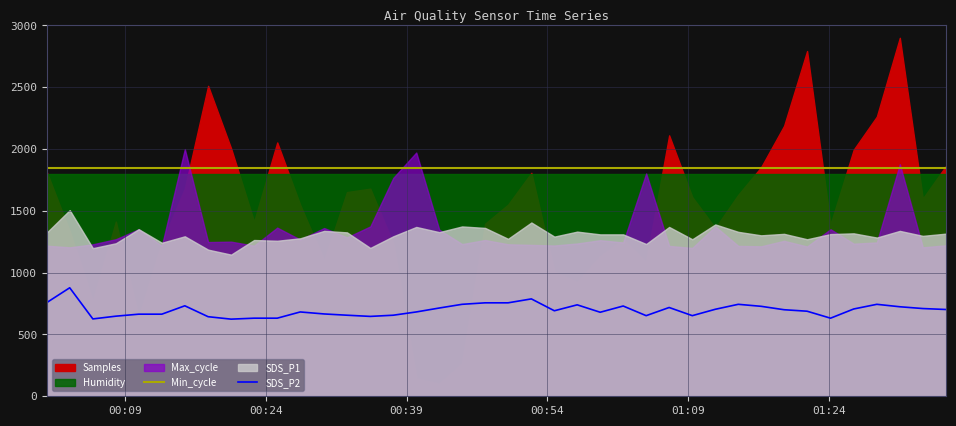

True or false: Min_cycle and SDS_P2 intersect in this chart.

False